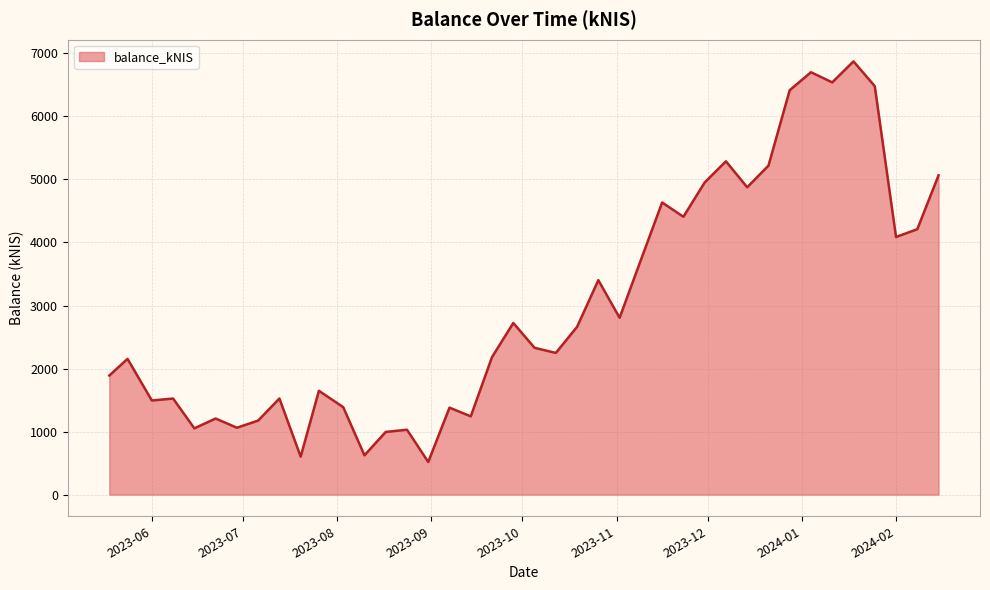

What is the average value?

3008.3